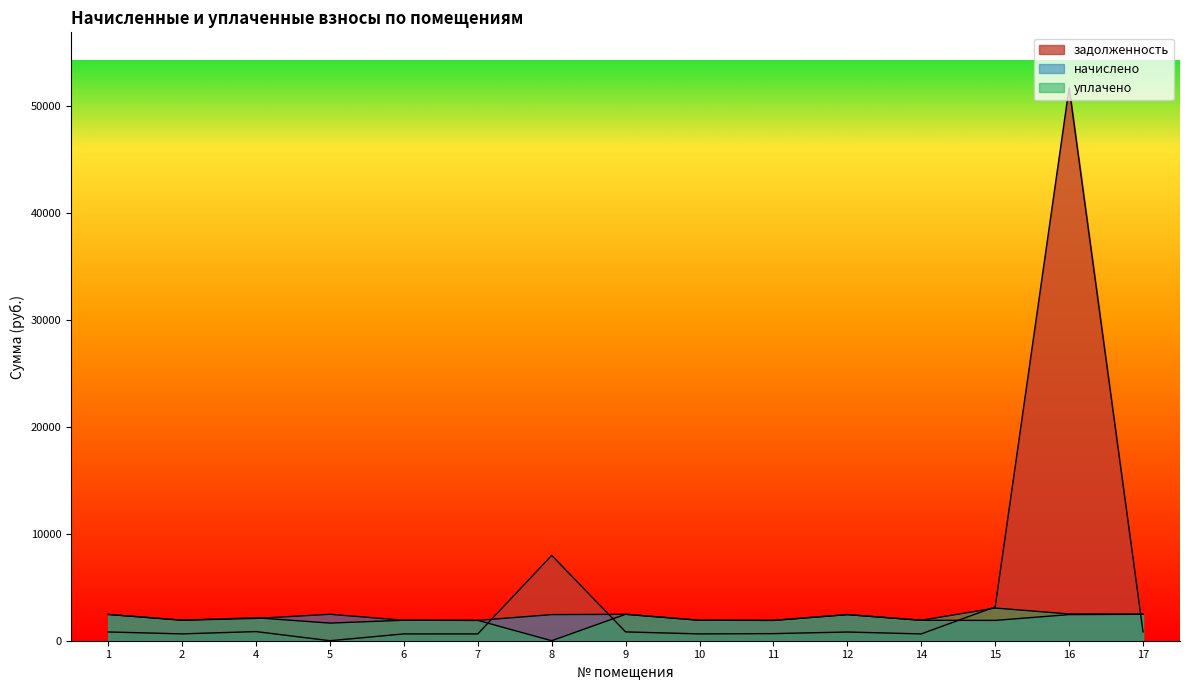

Reading right to left, transcribe all the data shown in this chart.

задолженность: 17=823.5	16=51686.3	15=3167.1	14=637.1	12=813.5	11=663.3	10=637.3	9=823.5	8=7976.8	7=634.2	6=637.1	5=0.0	4=853.9	2=639.6	1=818.5
начислено: 17=2470.3	16=2440.5	15=1900.3	14=1911.5	12=2440.5	11=1900.3	10=1911.5	9=2470.3	8=2440.5	7=1900.3	6=1911.5	5=2470.3	4=2082.8	2=1918.9	1=2455.4
уплачено: 17=2470.3	16=2500.0	15=3054.0	14=1911.5	12=2440.5	11=1900.3	10=1911.5	9=2470.3	8=0.0	7=1900.3	6=1911.5	5=1646.9	4=2144.1	2=1918.9	1=2455.4